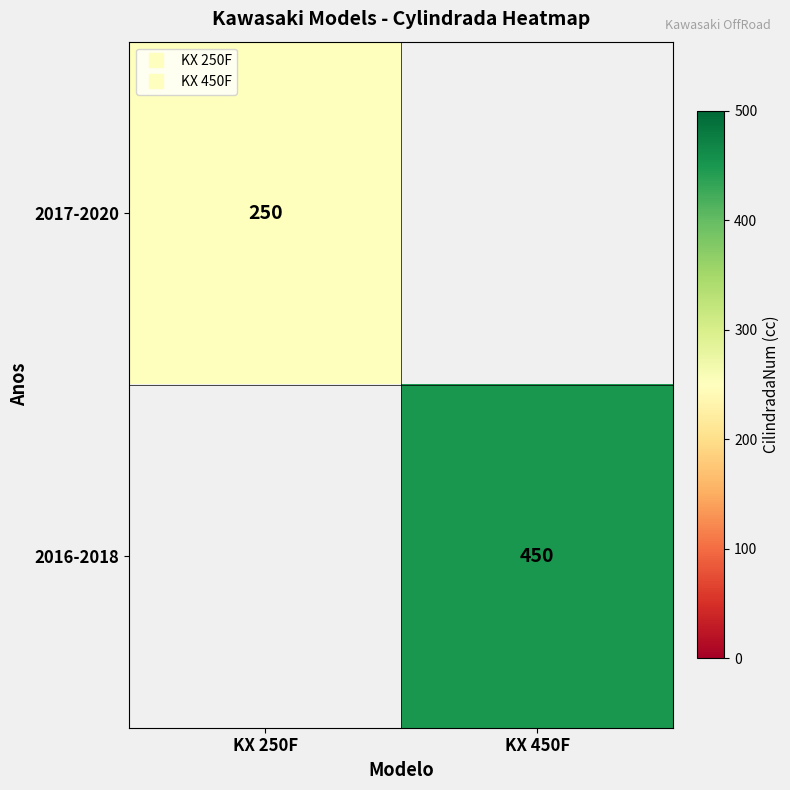

Which series has the widest spread of values?

2017-2020